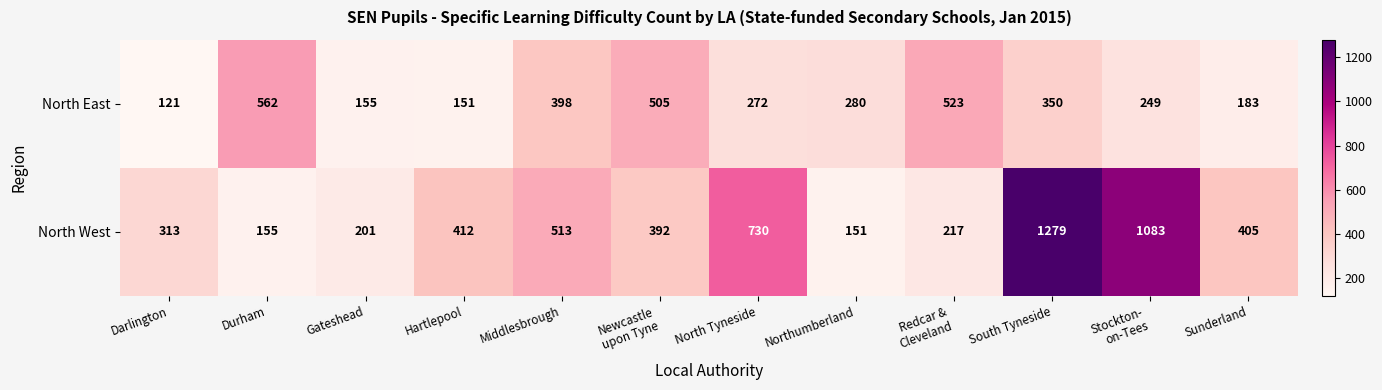

At which category is the sum across all series the highest?

South Tyneside